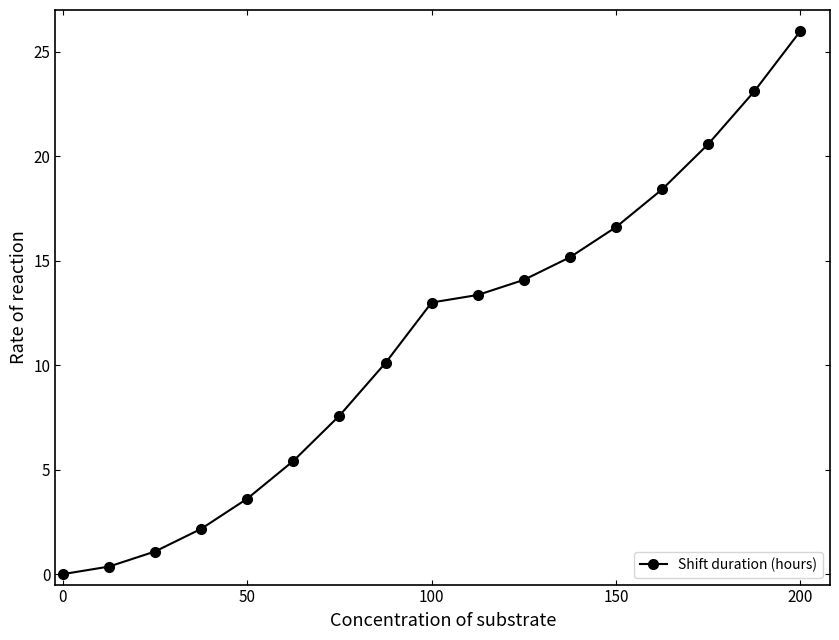

What is the average value?

11.2